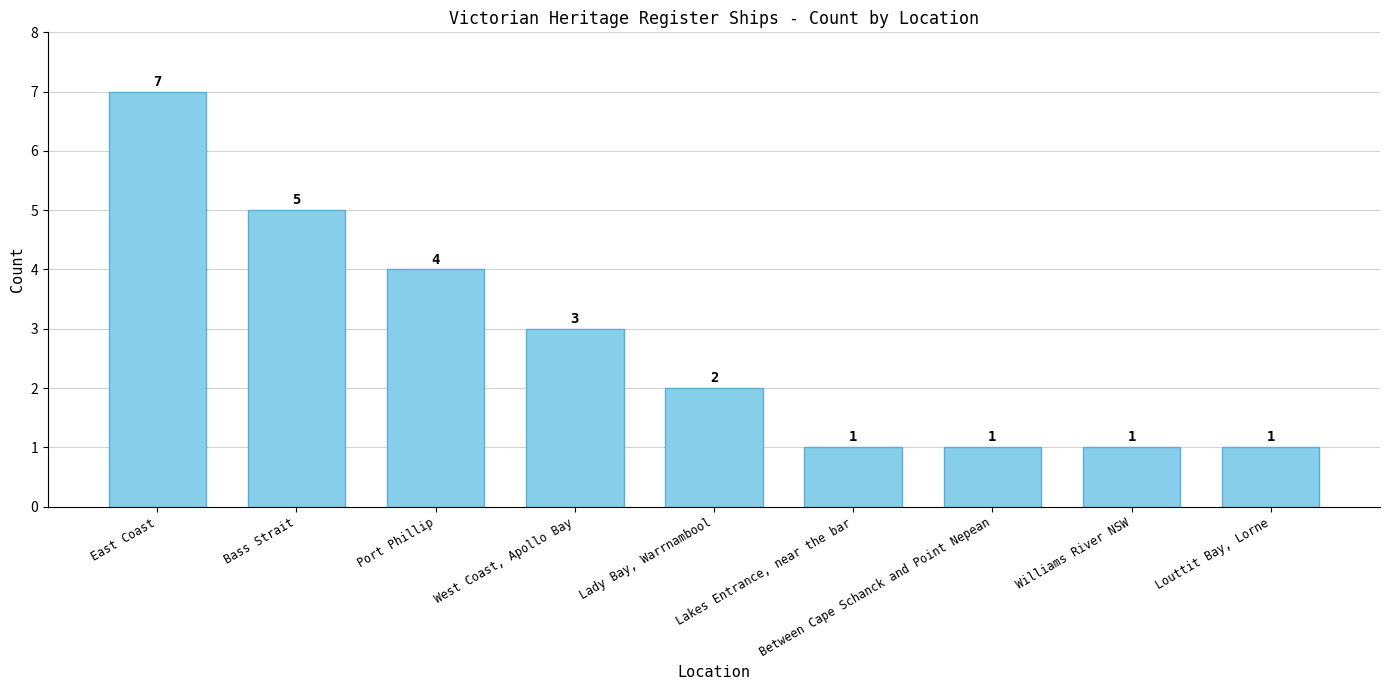

True or false: the data shows 1 at Between Cape Schanck and Point Nepean.

True